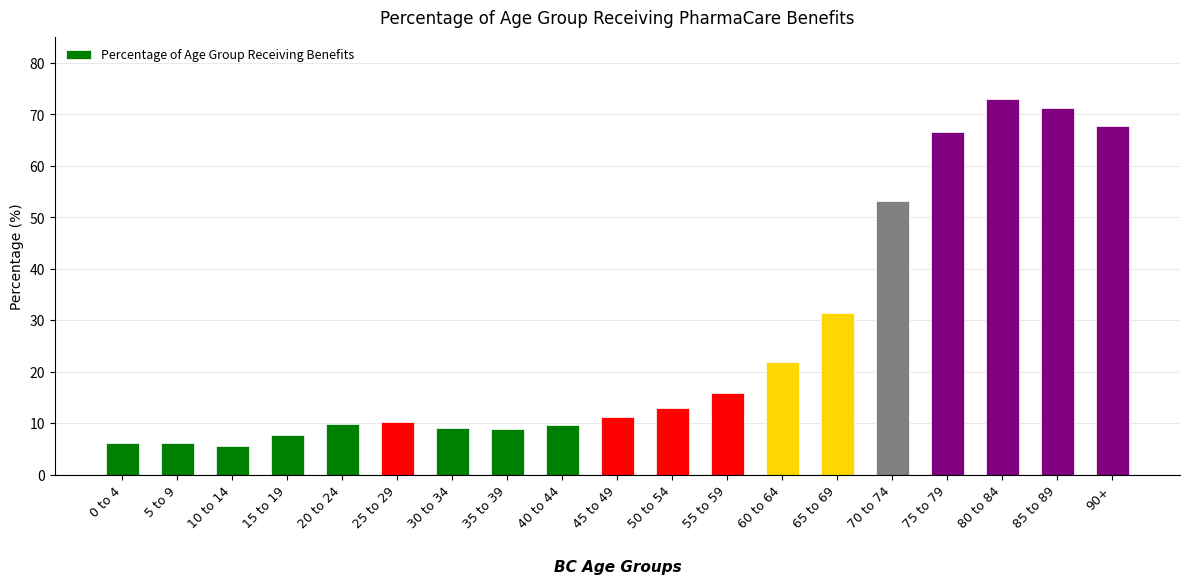

What is the maximum value shown in the chart?

73.1